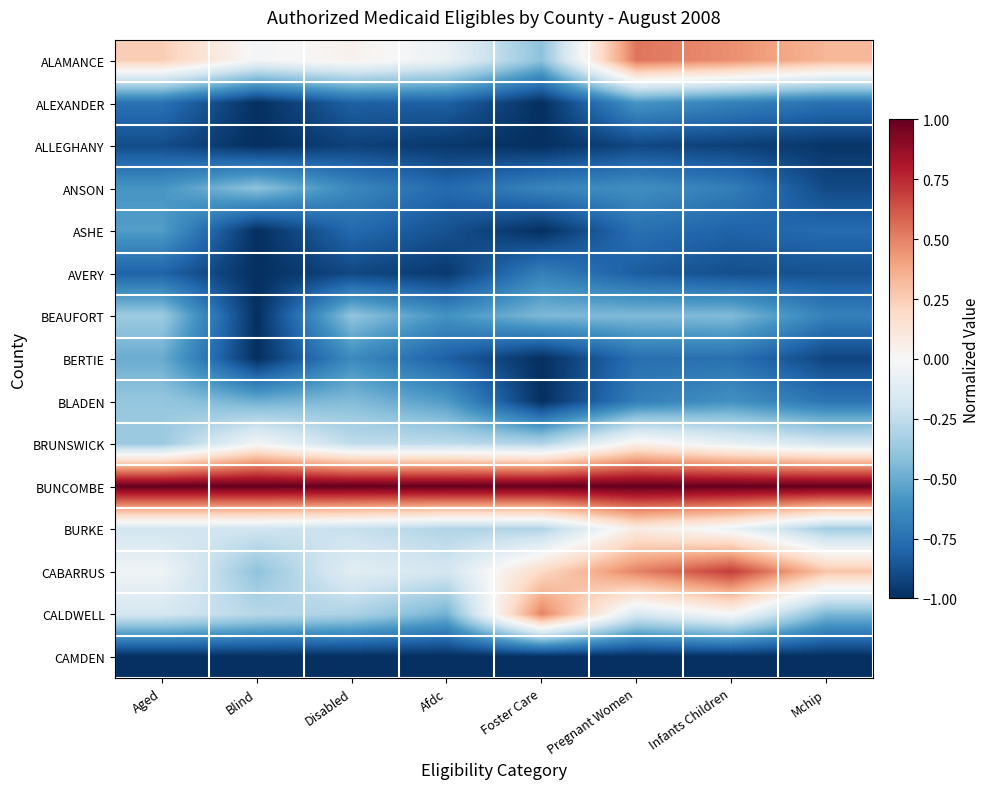

What is the smallest value displayed?

-1.0